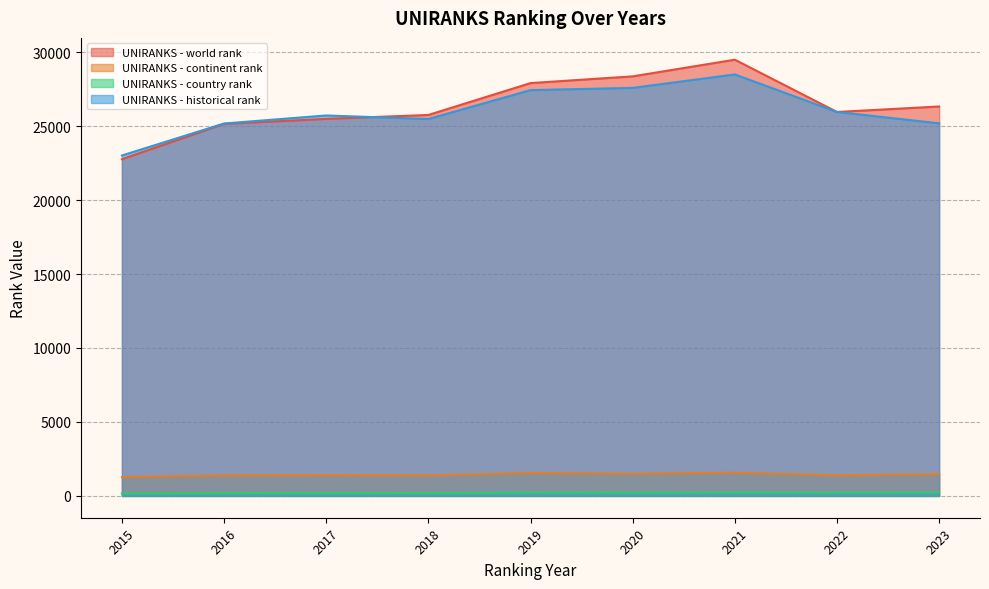

How many lines are shown in the chart?

4